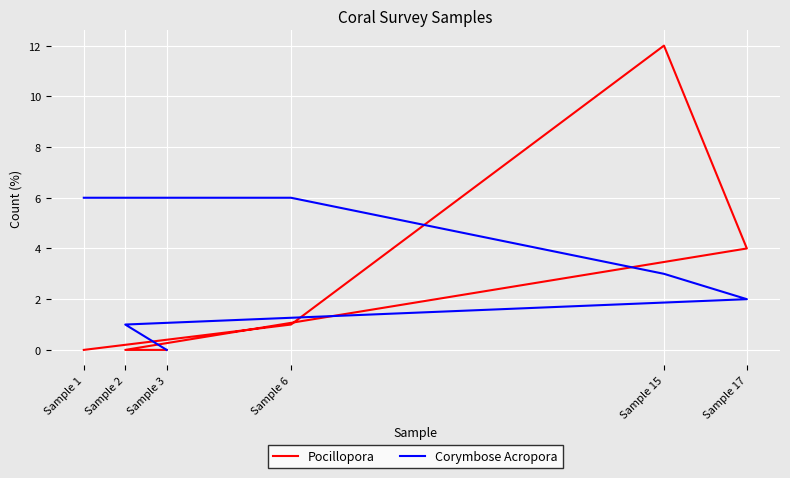

What are all the series names shown in the legend?

Pocillopora, Corymbose Acropora